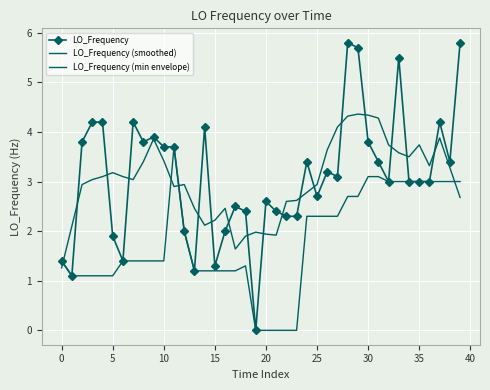

How many categories are shown in the chart?

40